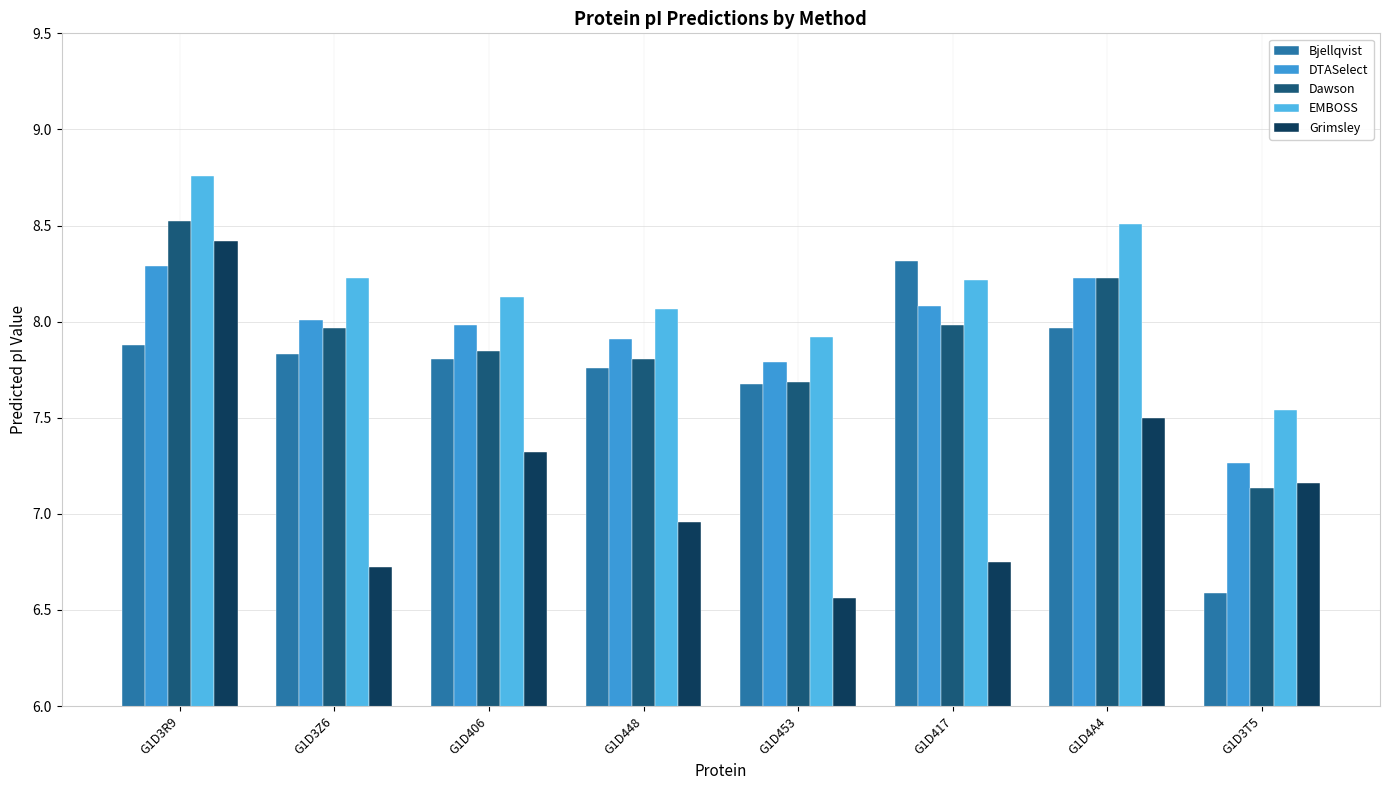

List the series in order of their peak value, highest first.

EMBOSS, Dawson, Grimsley, Bjellqvist, DTASelect